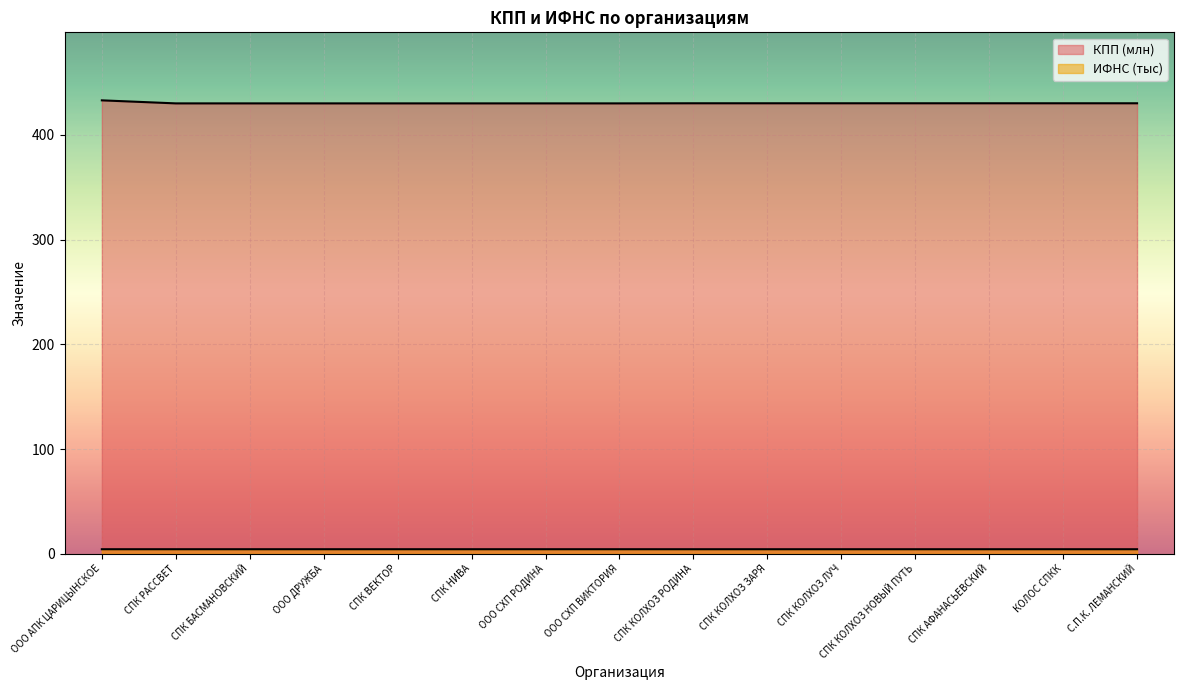

How many lines are shown in the chart?

2